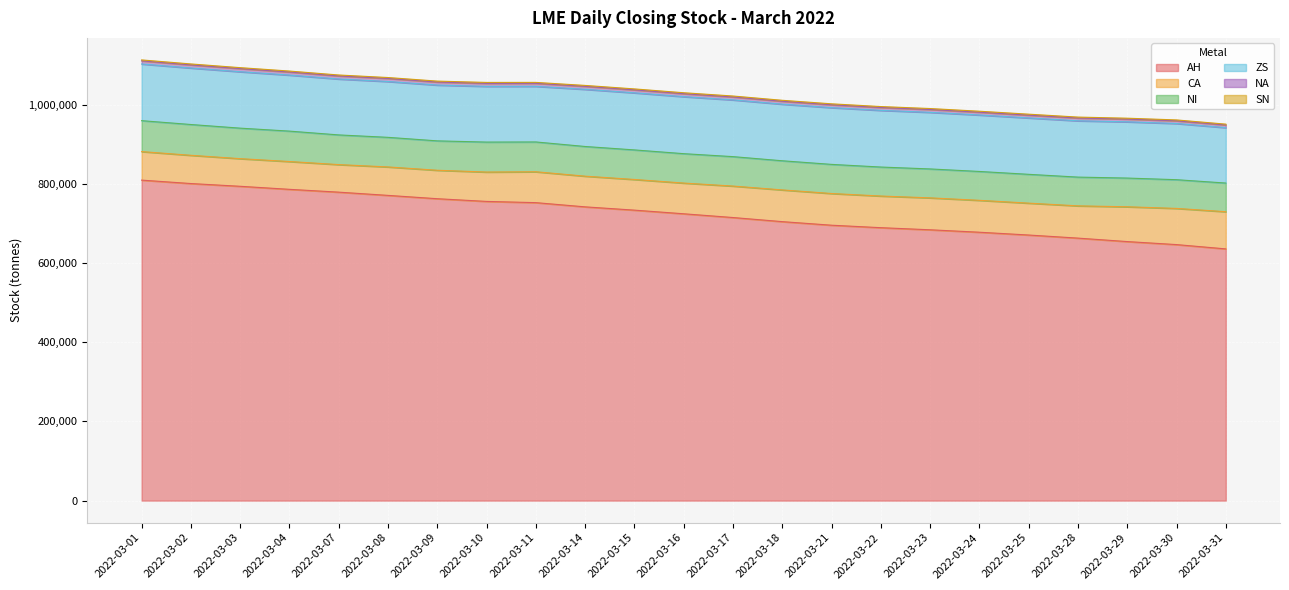

Which series has the largest total across all categories?

AH